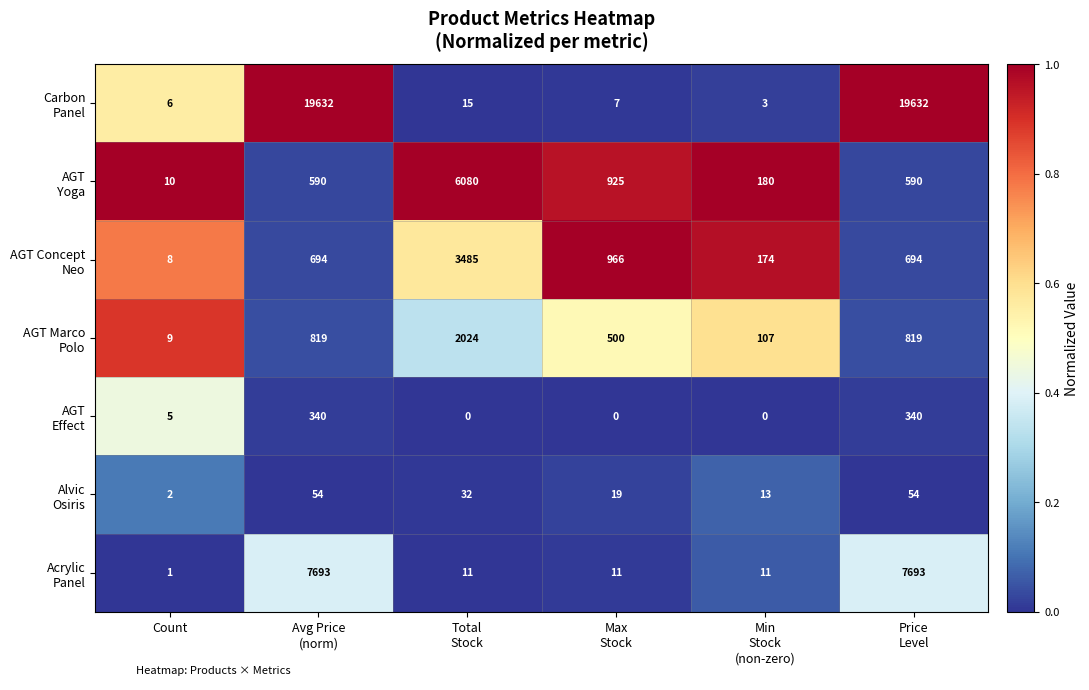

What is the greatest value displayed?

19632